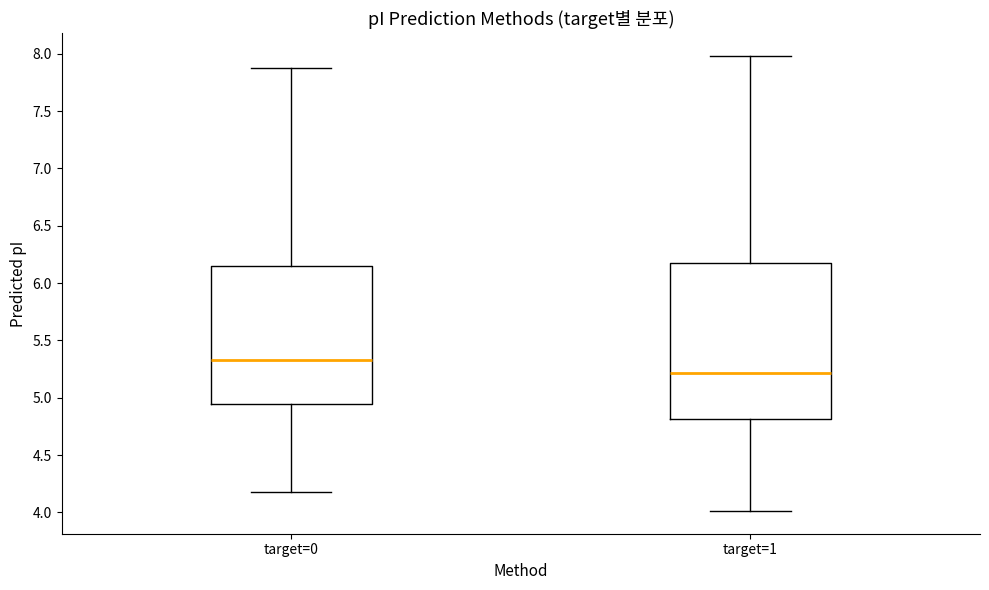

Reading left to right, transcribe this box plot: for each box, give where its median line is, the range the box spans, and where its two whiskers end, as read against the y-axis. The values are not printed on the chart, so give them approximately, as read against the axis.

target=0: median 5.35, box 4.95 to 6.15, whiskers 4.20 to 7.90
target=1: median 5.20, box 4.80 to 6.15, whiskers 4.00 to 8.00